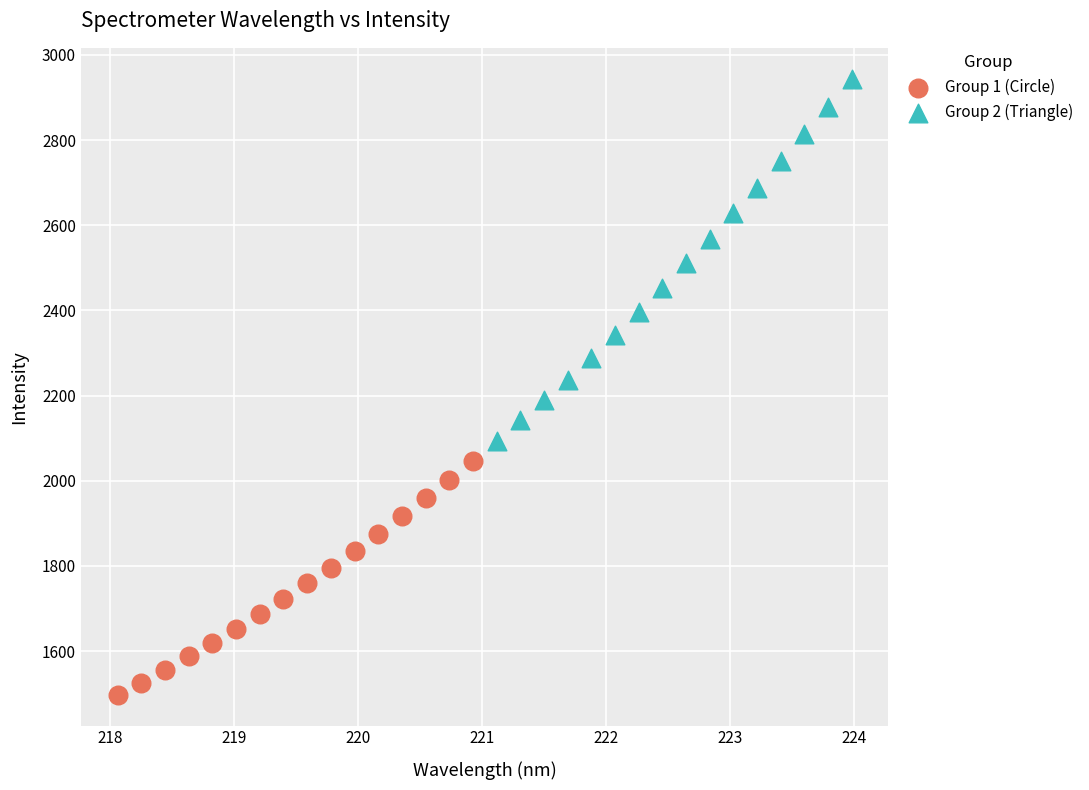

Which series contains the lowest Y value?

Group 1 (Circle)